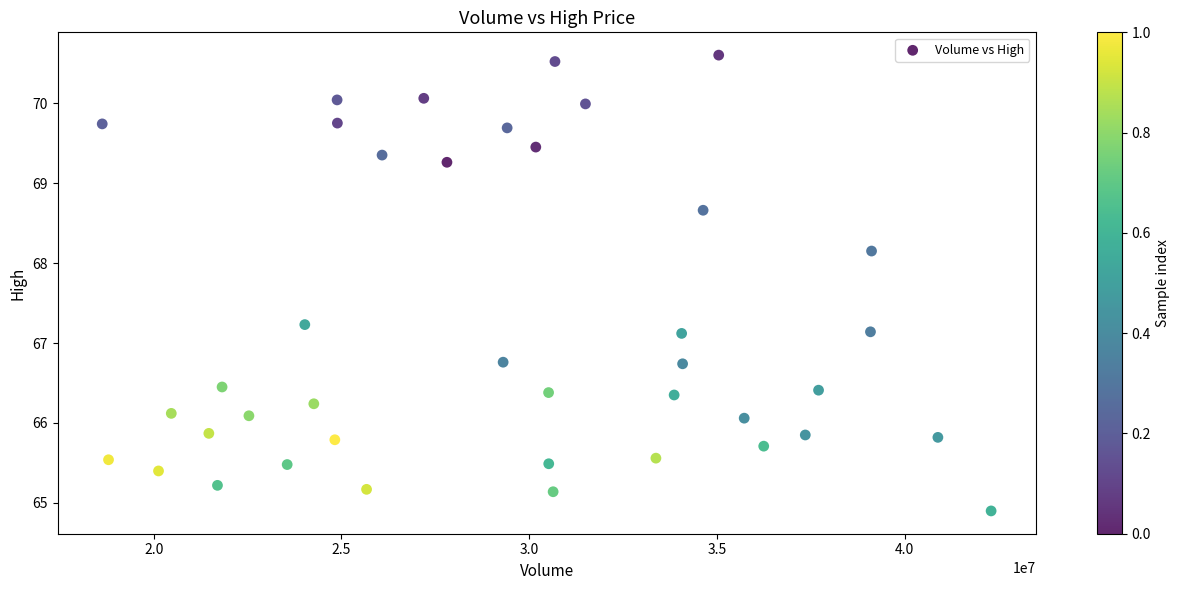

What is the range of X values (max minus min)?

23666700.0